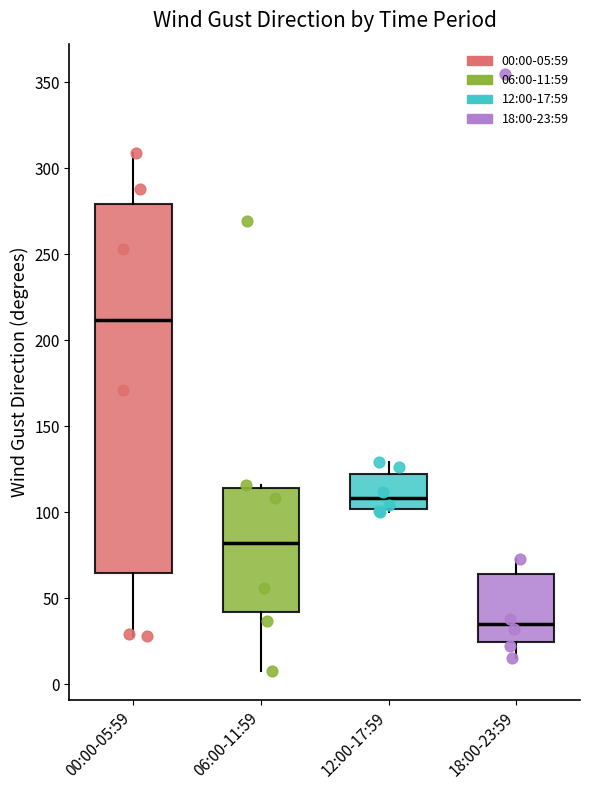

Which box's median line is the lowest?

18:00-23:59